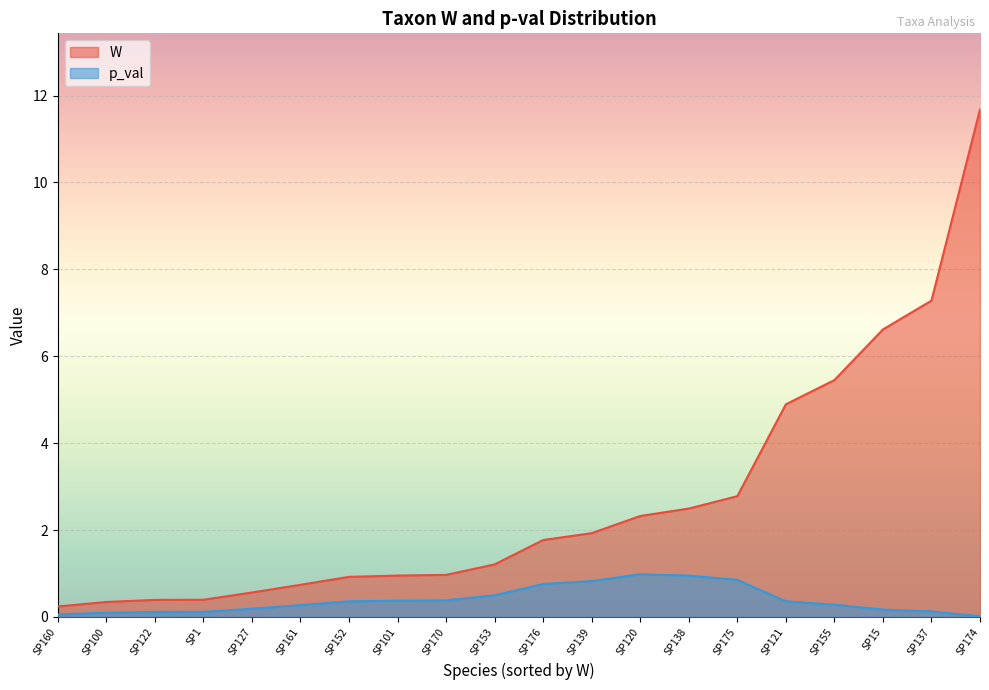

What is the total value across all series at SP161?

1.0